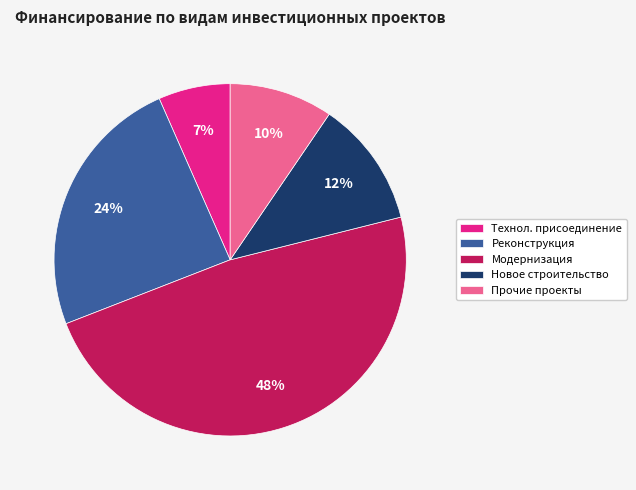

Rank the categories by value from lowest to highest.

Технол. присоединение, Прочие проекты, Новое строительство, Реконструкция, Модернизация